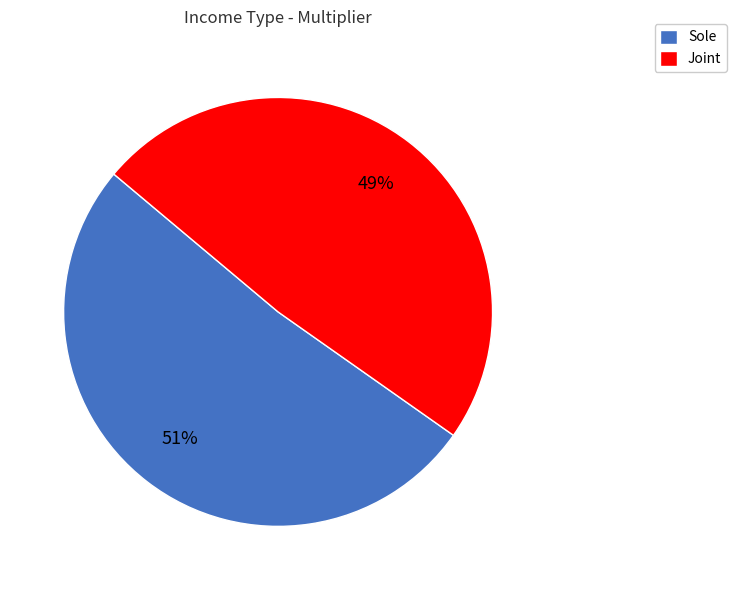

Rank the categories by value from highest to lowest.

Sole, Joint